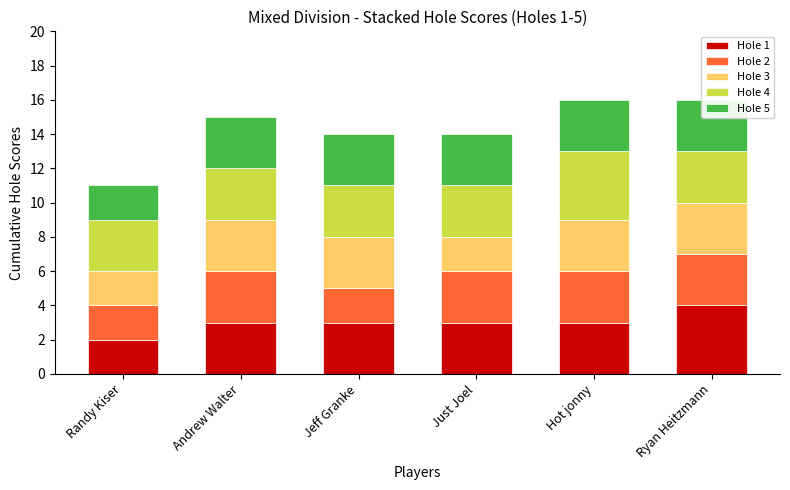

Which series has the widest spread of values?

Hole 1